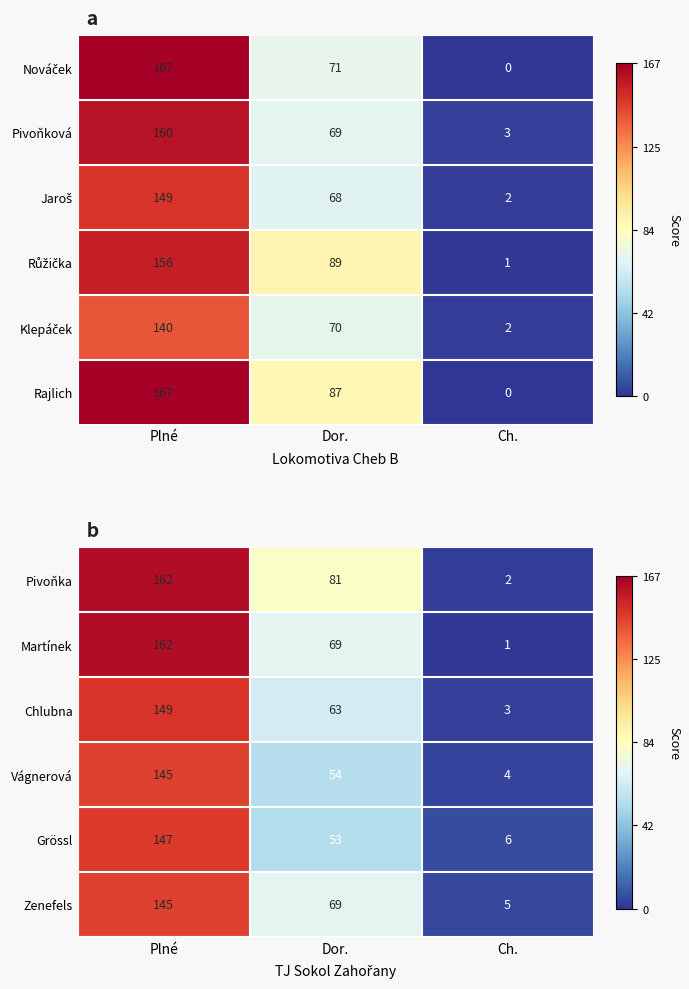

Where does the Pivoňka series first go above 81?

Plné